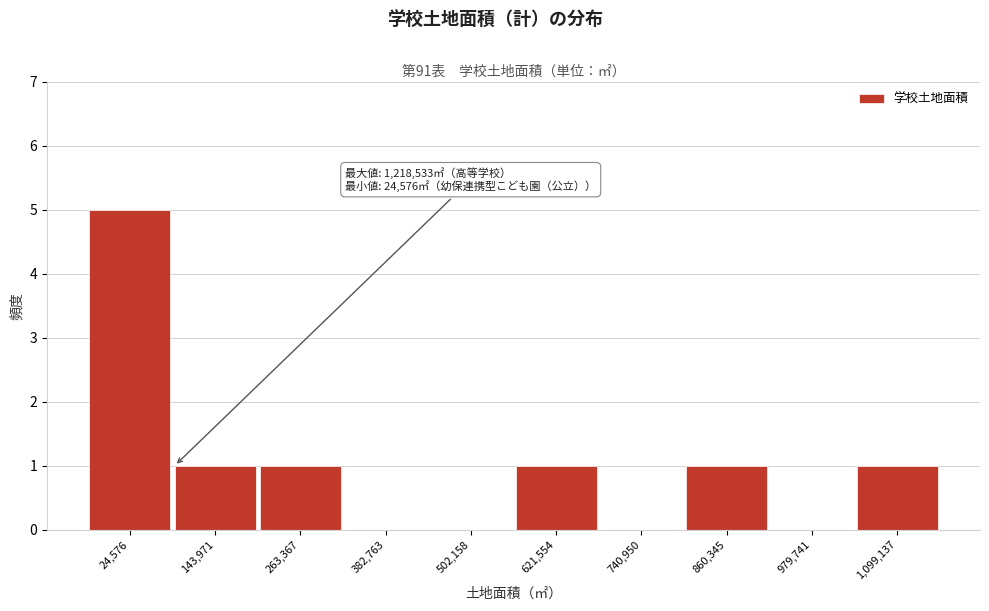

Reading right to left, list all the values displayed in this chart.

1,099,137=1	979,741=0	860,345=1	740,950=0	621,554=1	502,158=0	382,763=0	263,367=1	143,971=1	24,576=5